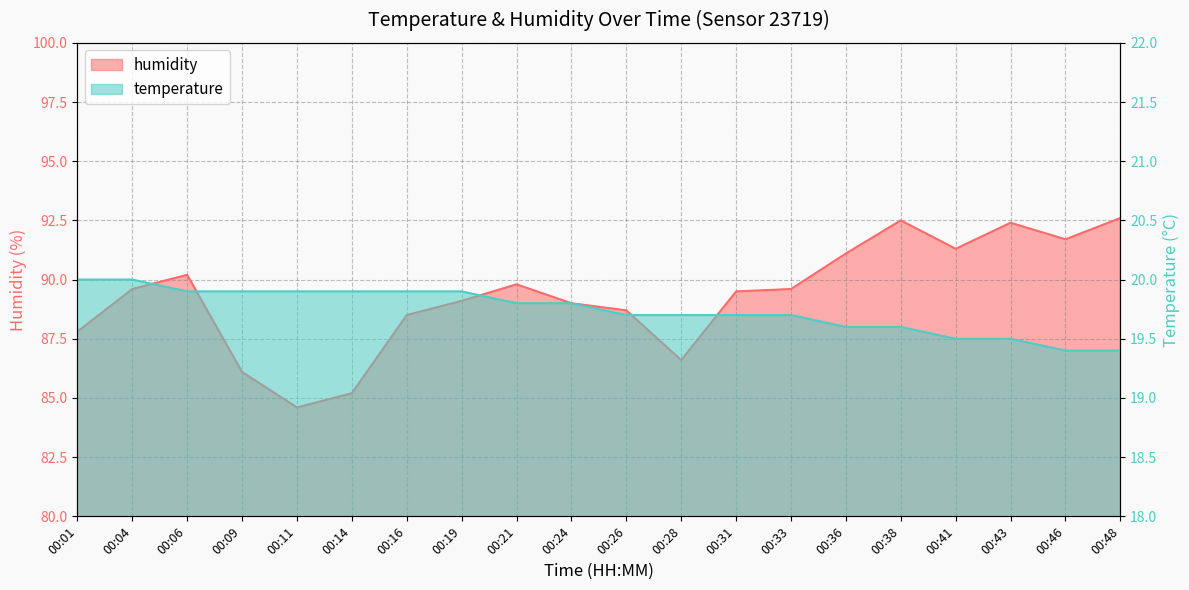

Reading right to left, extract all data points from this chart.

humidity: 92.6	91.7	92.4	91.3	92.5	91.1	89.6	89.5	86.6	88.7	89.0	89.8	89.1	88.5	85.2	84.6	86.1	90.2	89.6	87.8
temperature: 19.4	19.4	19.5	19.5	19.6	19.6	19.7	19.7	19.7	19.7	19.8	19.8	19.9	19.9	19.9	19.9	19.9	19.9	20.0	20.0